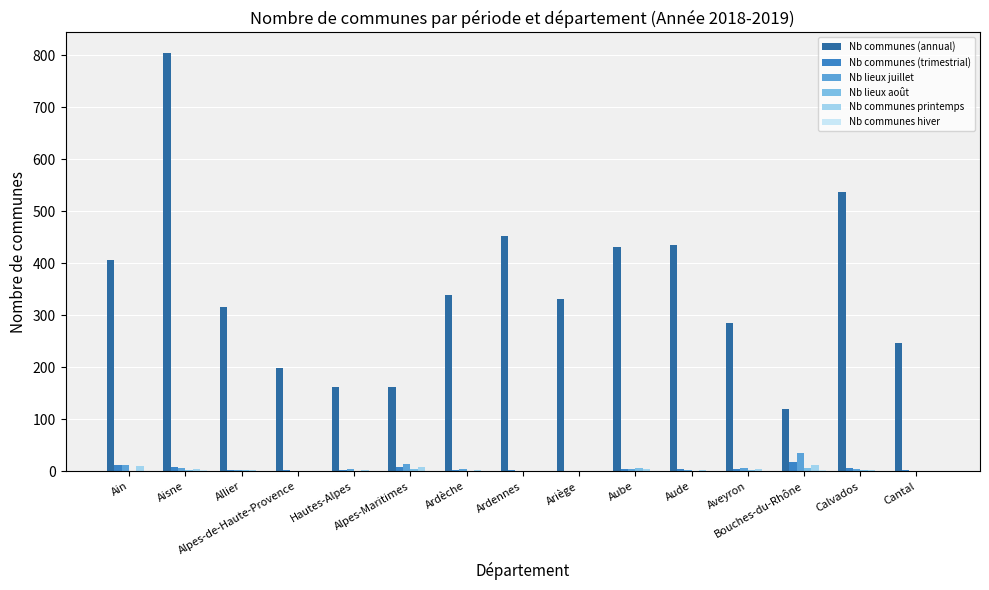

Which series has the largest total across all categories?

Nb communes (annual)